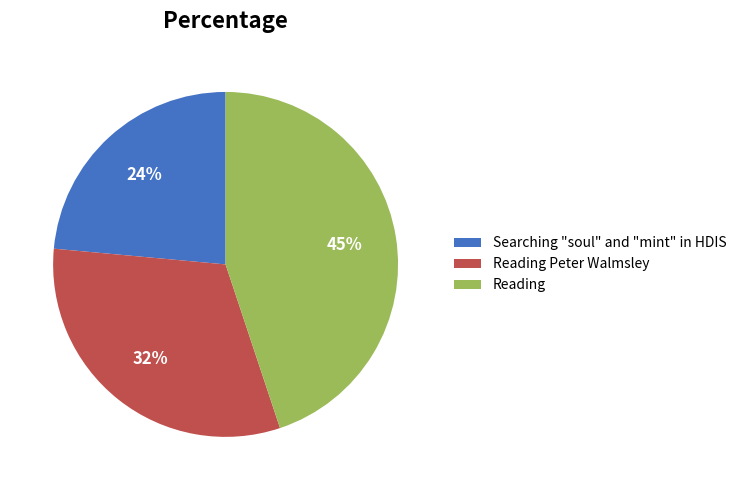

Count the number of slices in the pie.

3